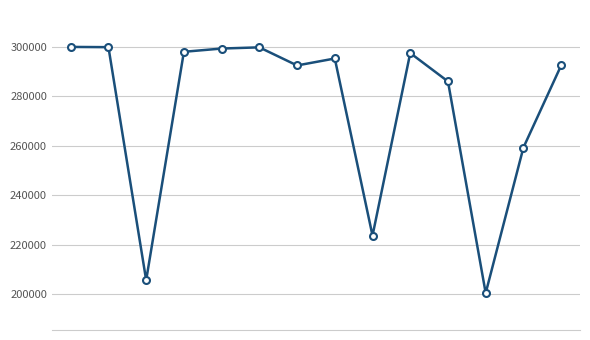

What is the difference between the second highest and second lowest values?

94327